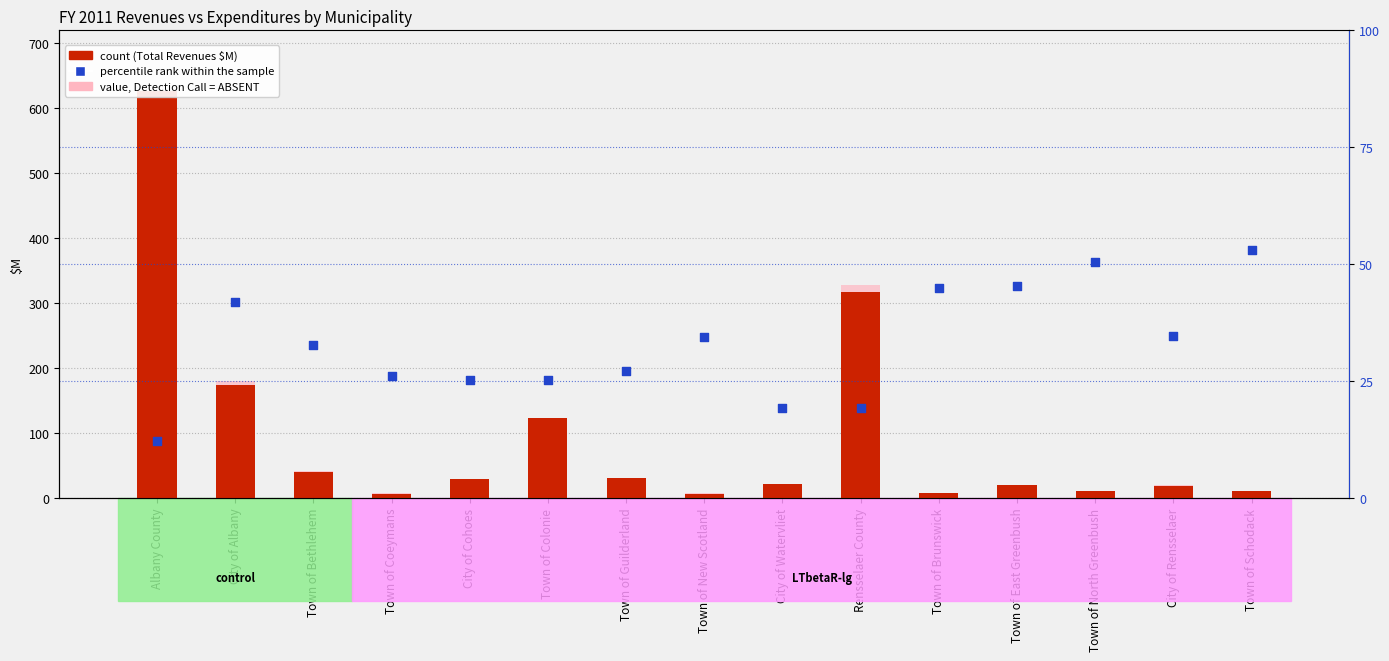

At how many categories does at least one series exceed 325?

1